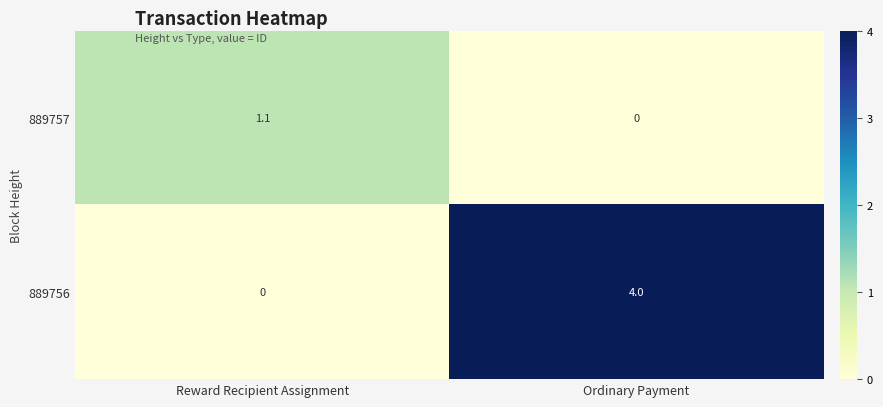

Between Reward Recipient Assignment and Ordinary Payment, which series saw the biggest shift?

889756